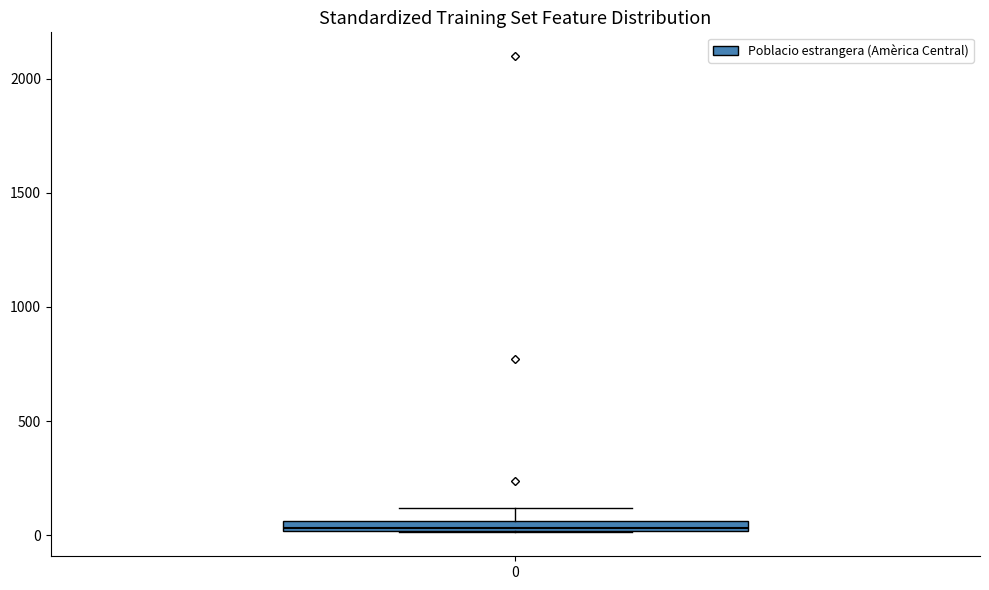

Where does the upper whisker of the box at x = 0 end on the y-axis? The values are not printed on the chart, so give them approximately, as read against the axis.

100